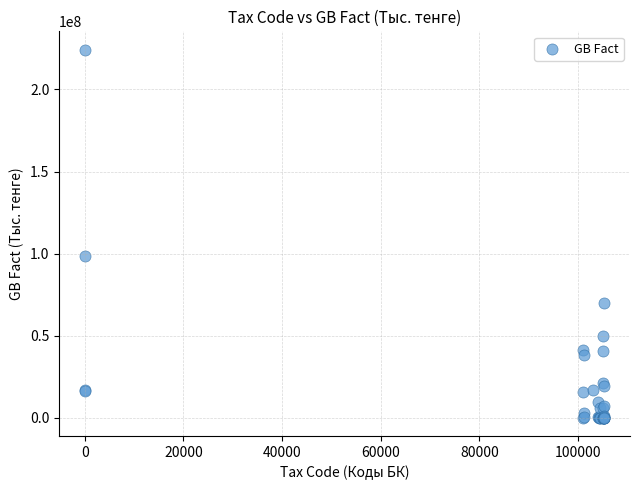

What Y value in the scatter plot is closest to 112102972?

98673210